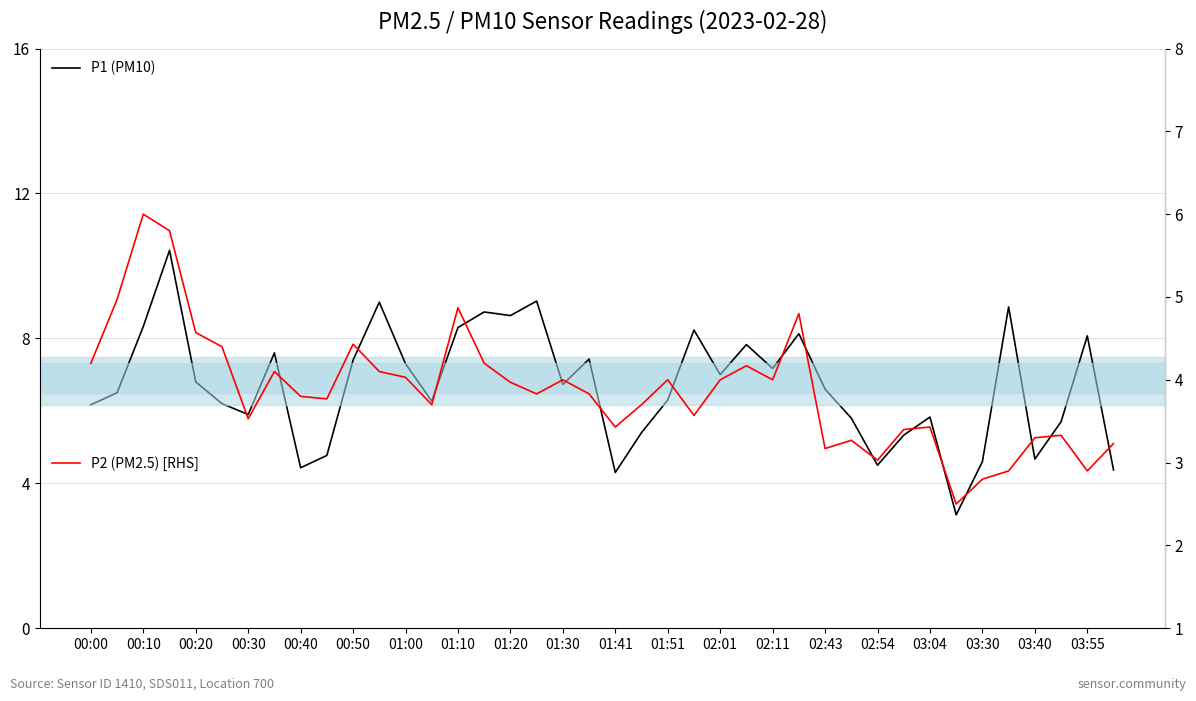

What is the average value of the P1 (PM10) series?

6.7